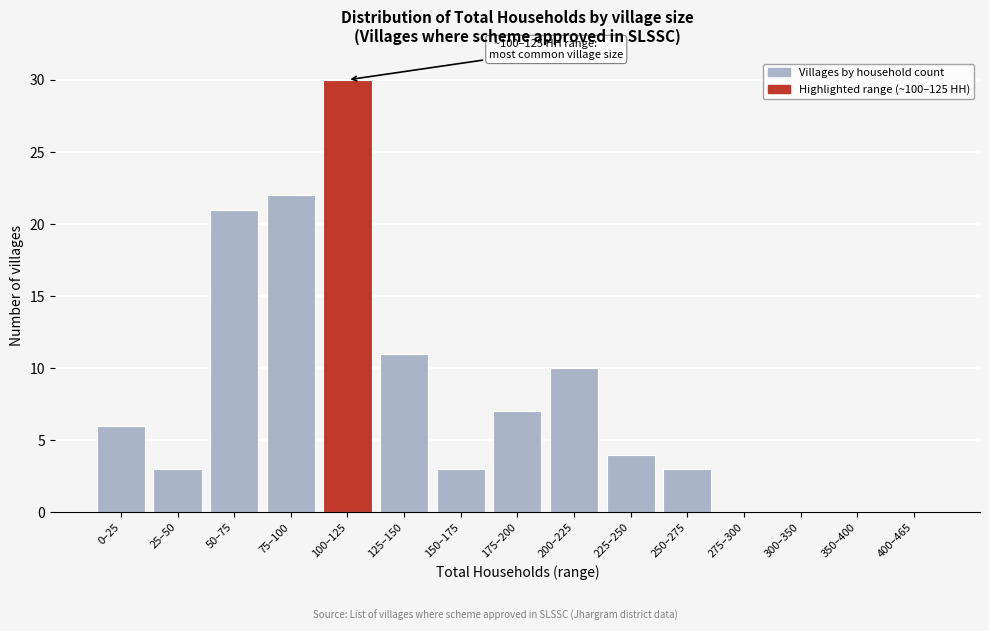

Reading left to right, transcribe all the data shown in this chart.

0–25=6	25–50=3	50–75=21	75–100=22	100–125=30	125–150=11	150–175=3	175–200=7	200–225=10	225–250=4	250–275=3	275–300=0	300–350=0	350–400=0	400–465=0